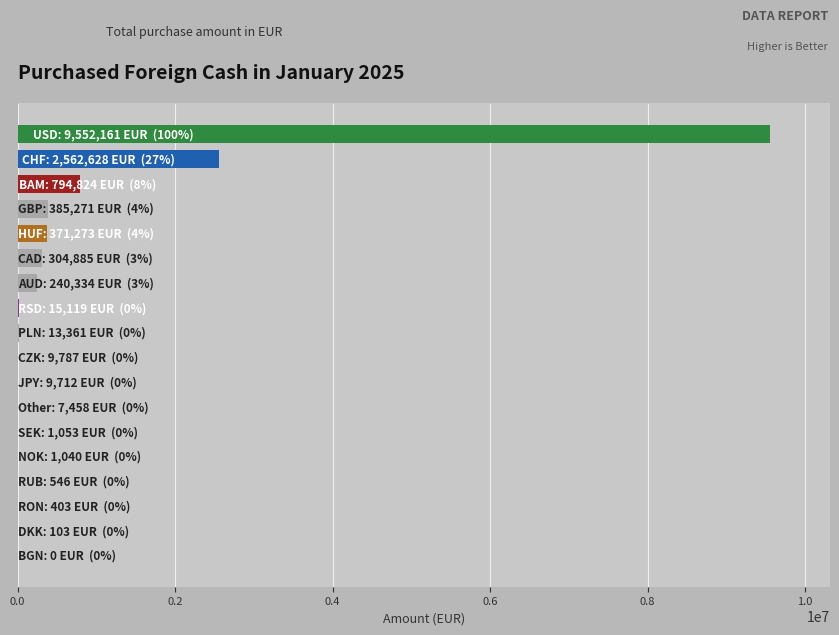

What is the sum of all values?

14269958